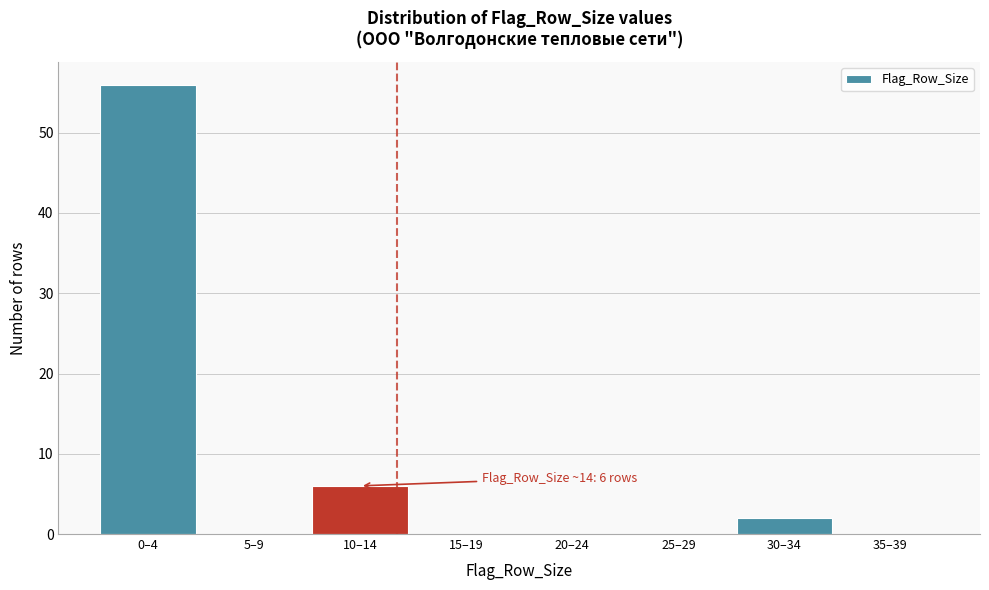

Reading right to left, list all the values displayed in this chart.

35–39=0	30–34=2	25–29=0	20–24=0	15–19=0	10–14=6	5–9=0	0–4=56